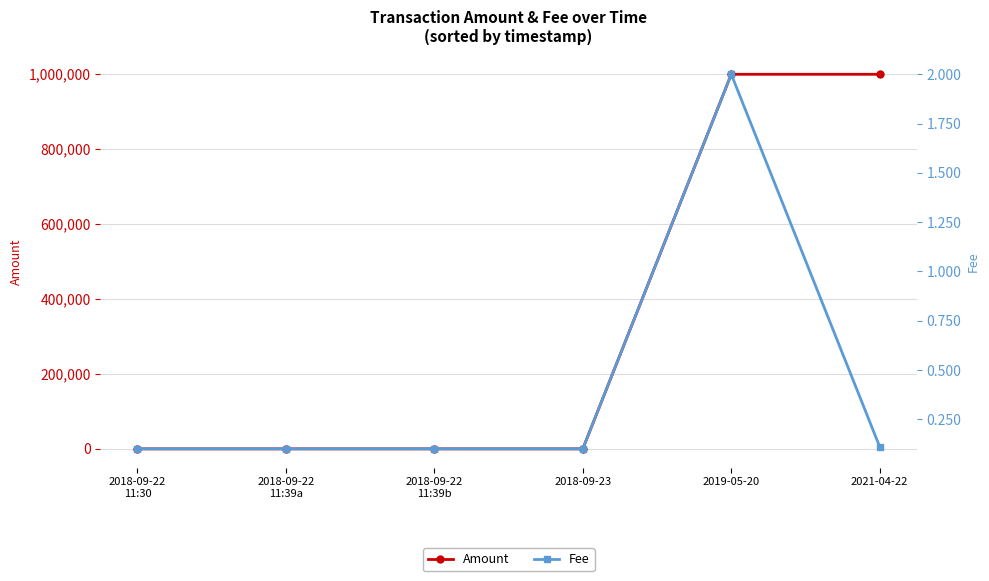

What is the spread (max minus min) of values at 2018-09-23?

0.4